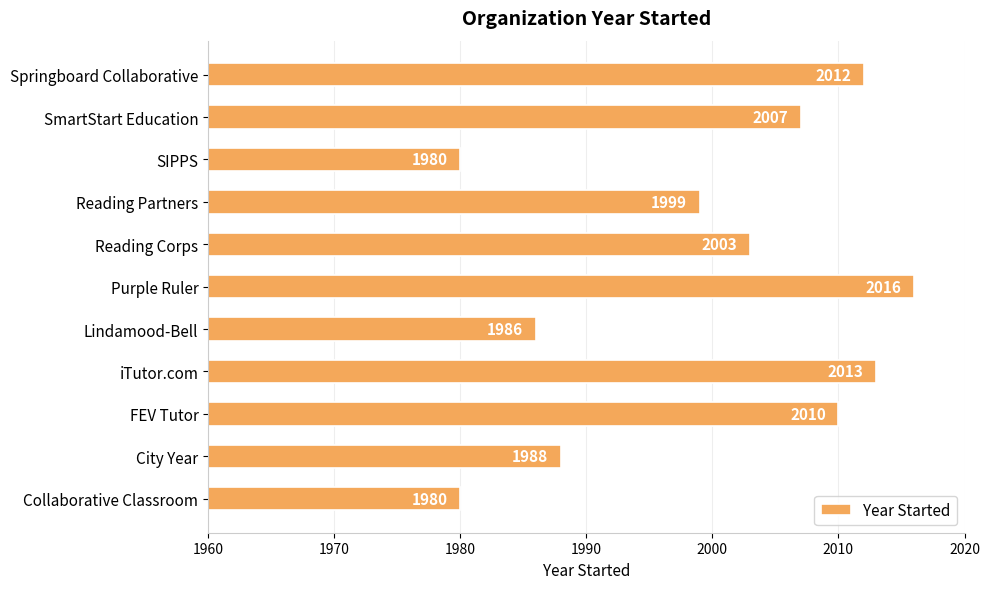

Which label corresponds to the largest value in the chart?

Purple Ruler